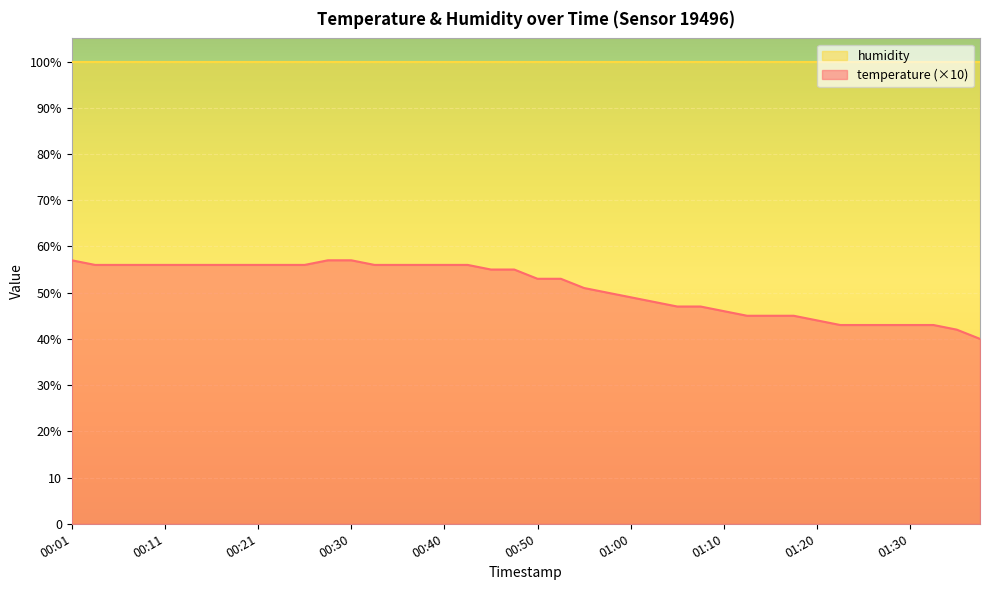

Rank the categories by value from highest to lowest.

00:01, 00:28, 00:30, 00:03, 00:06, 00:08, 00:11, 00:13, 00:16, 00:18, 00:21, 00:23, 00:26, 00:33, 00:35, 00:38, 00:40, 00:43, 00:45, 00:48, 00:50, 00:53, 00:55, 00:58, 01:00, 01:03, 01:05, 01:07, 01:10, 01:12, 01:15, 01:17, 01:20, 01:22, 01:25, 01:27, 01:30, 01:32, 01:35, 01:37